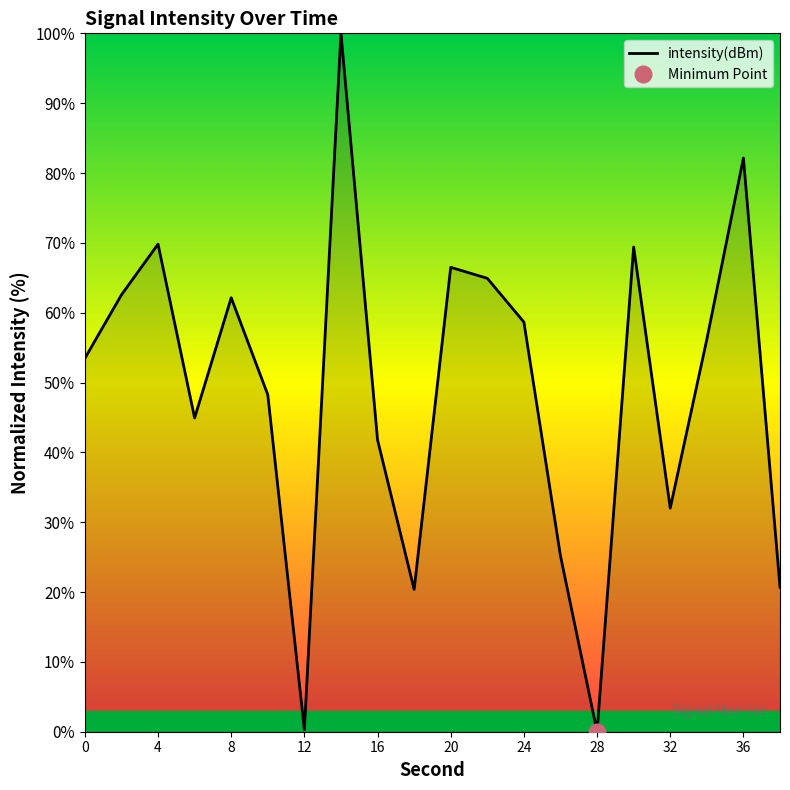

What is the value of the 14th point from the left?

25.2